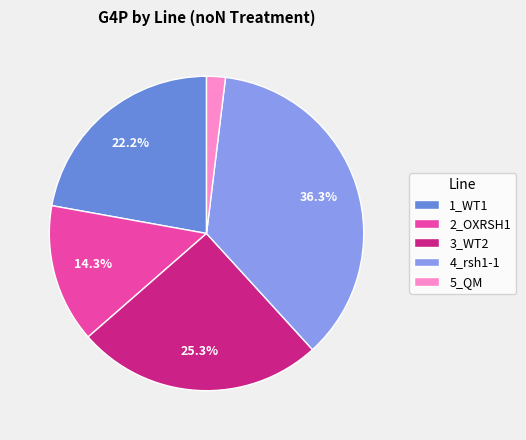

Approximately how many times larger is the value at 3_WT2 compared to 2_OXRSH1?

1.8